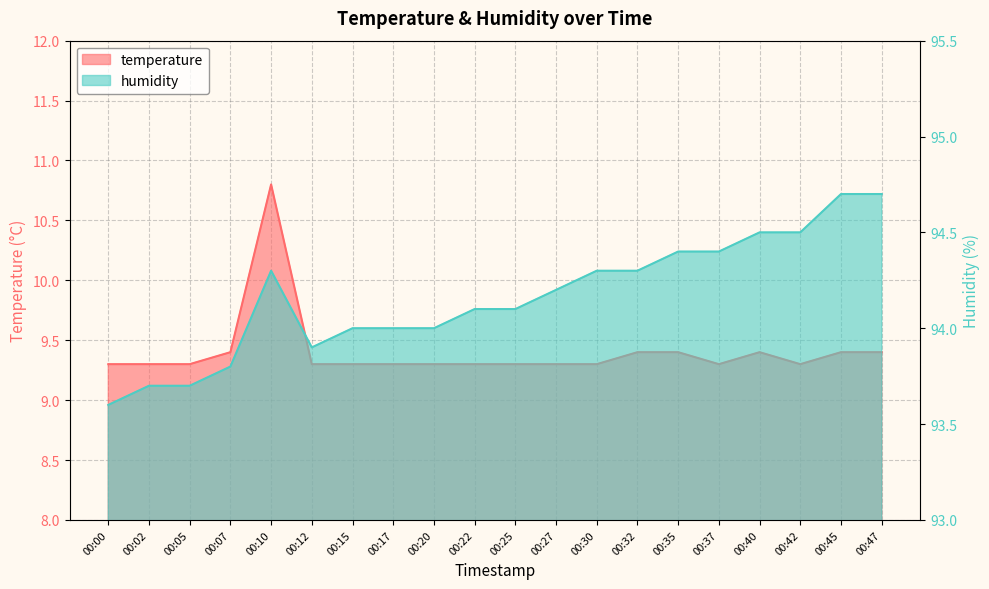

What is the value of the humidity point at the 6th from the left?

93.9